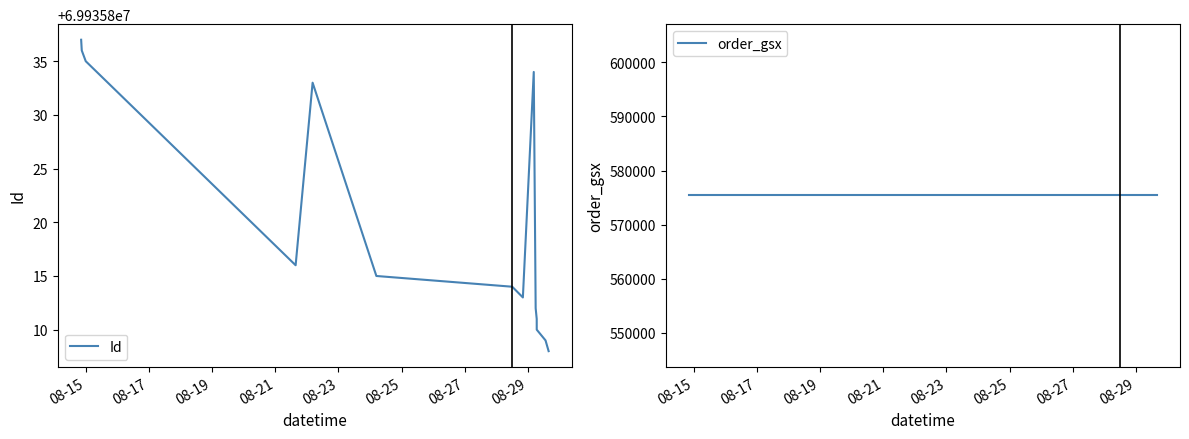

True or false: Id and order_gsx cross at least once.

False